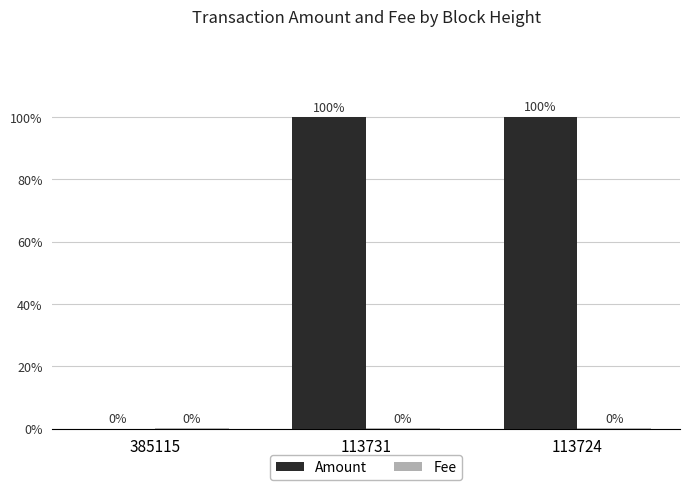

What are all the series names shown in the legend?

Amount, Fee